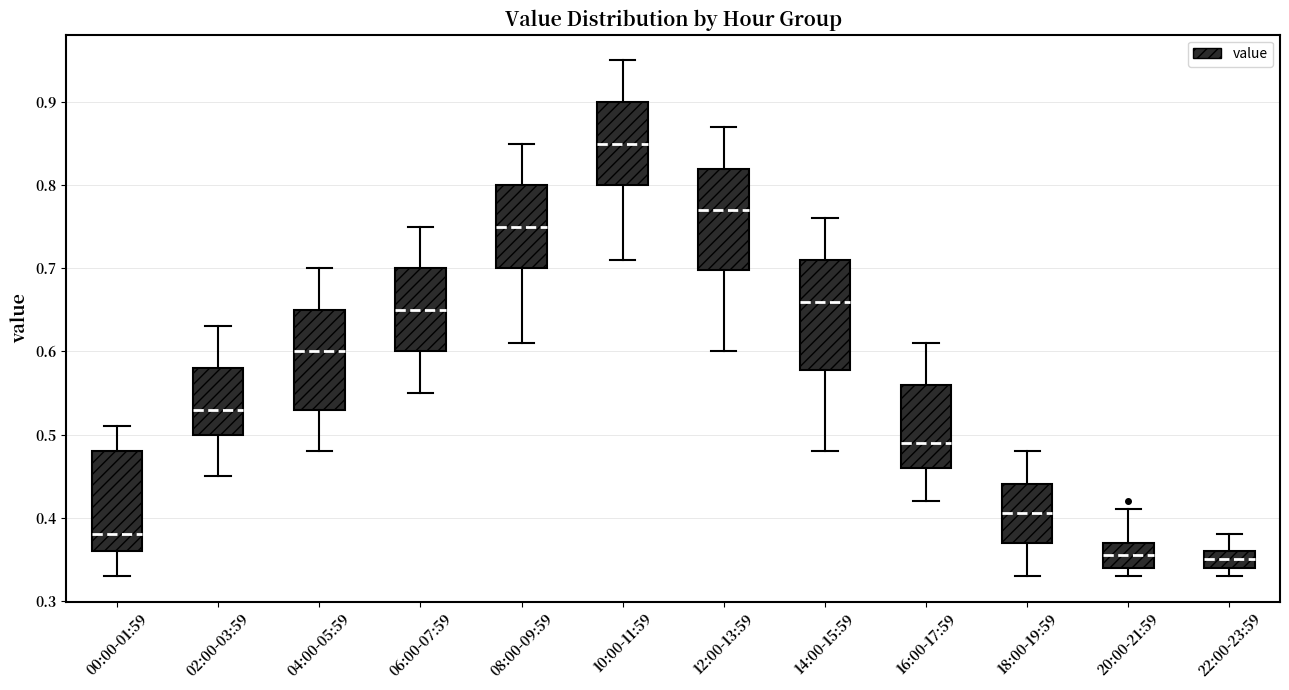

Where does the upper whisker of the box for 00:00-01:59 end on the y-axis? The values are not printed on the chart, so give them approximately, as read against the axis.

0.51